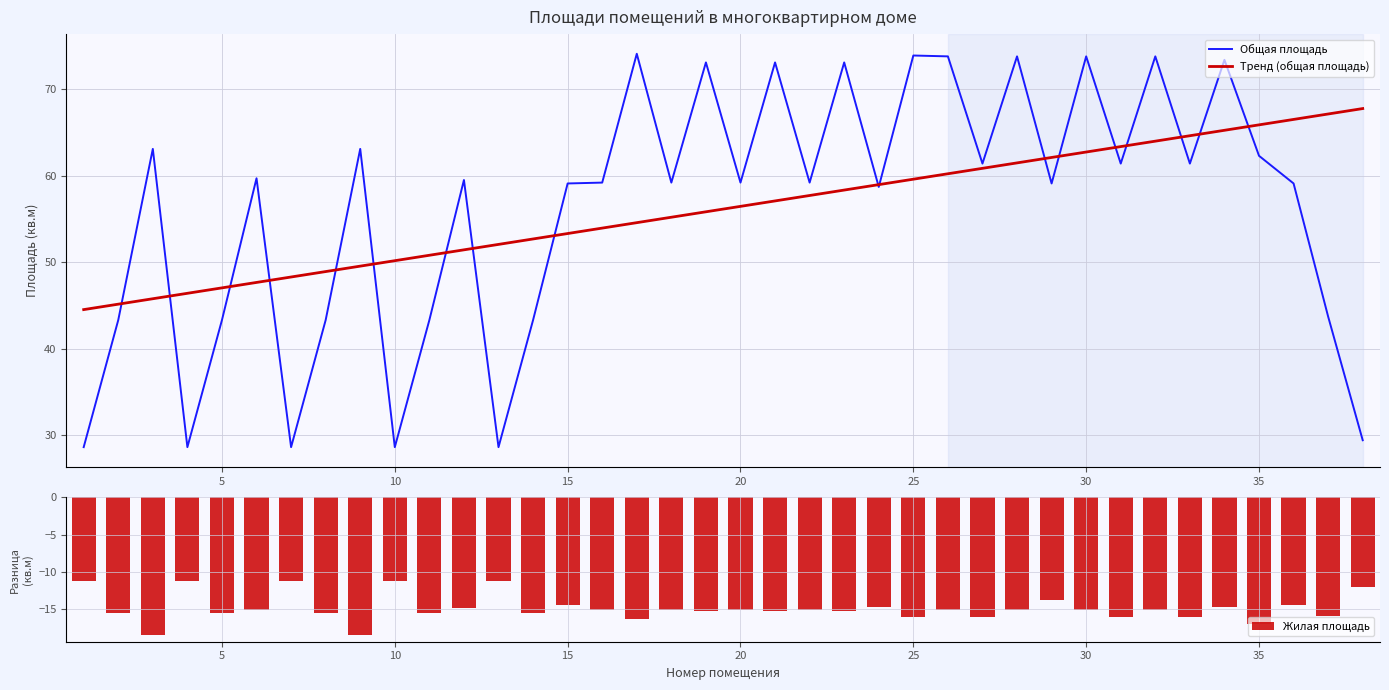

The value of Тренд (общая площадь) at 10 is 50.2. True or false?

True